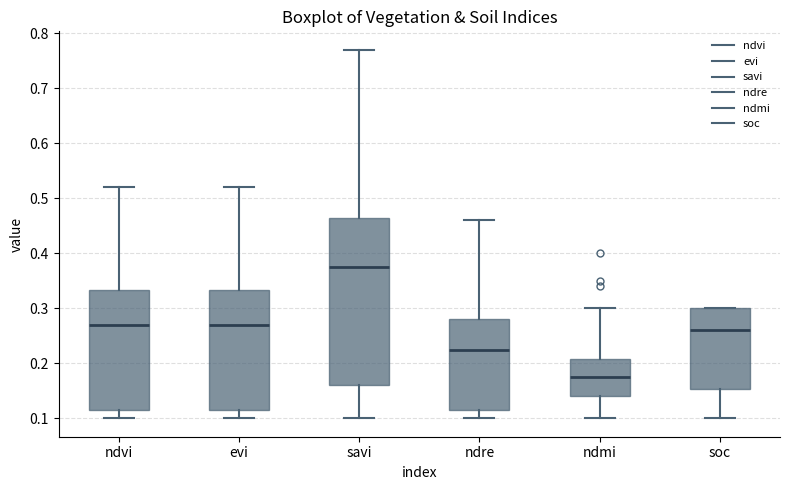

Comparing the boxes themselves (not the whiskers), which one is the tallest?

savi